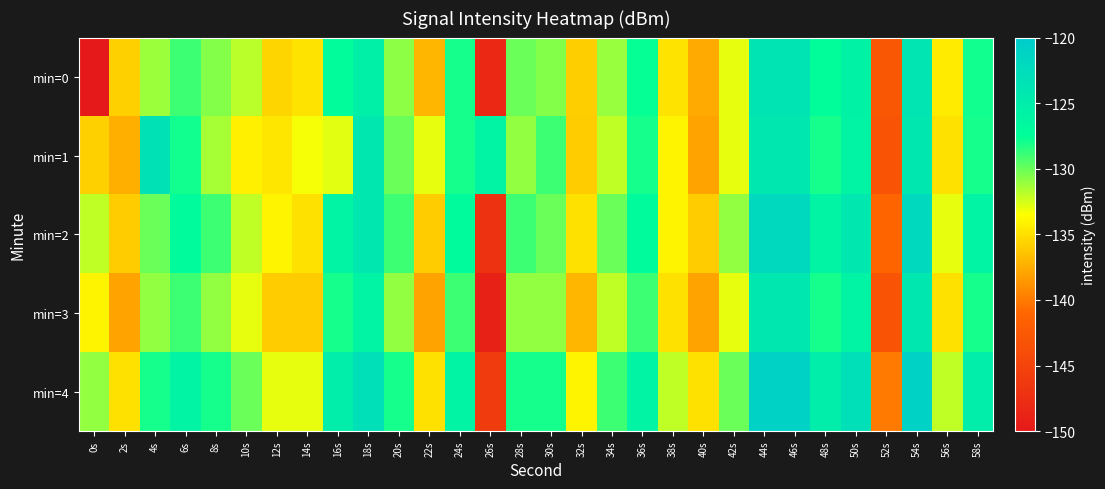

What is the minimum value shown in the chart?

-218.5